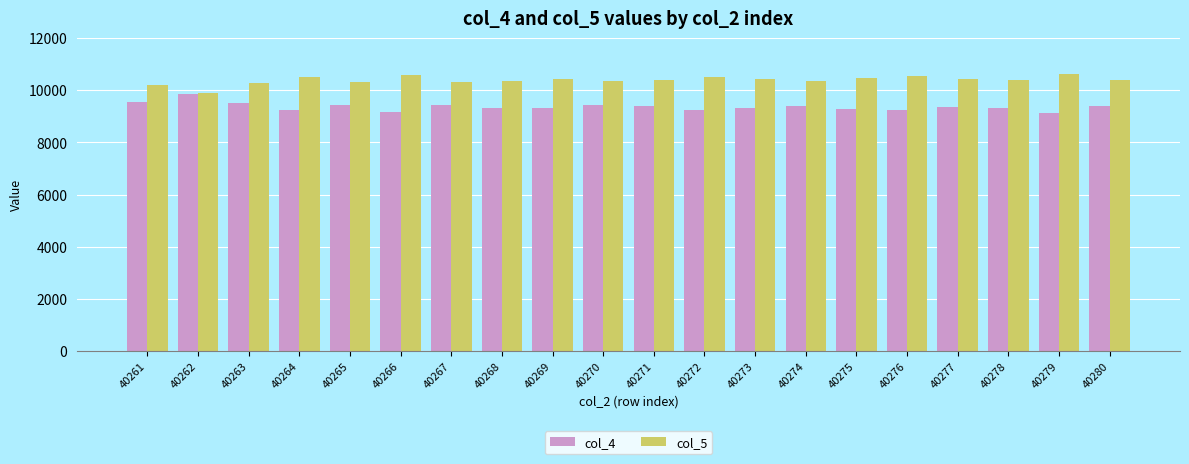

How many distinct data groups are displayed?

2